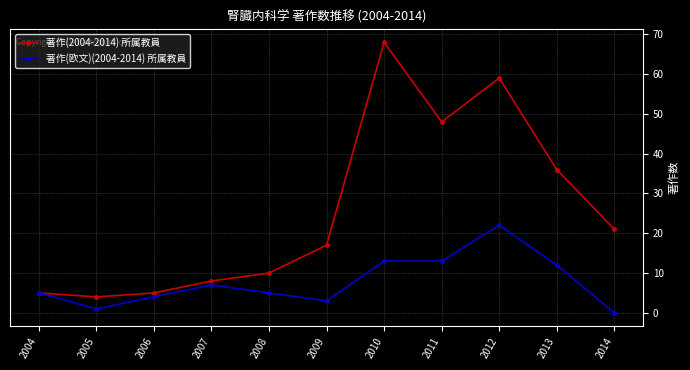

Where is the first local maximum for 著作(欧文)(2004-2014) 所属教員?

2007